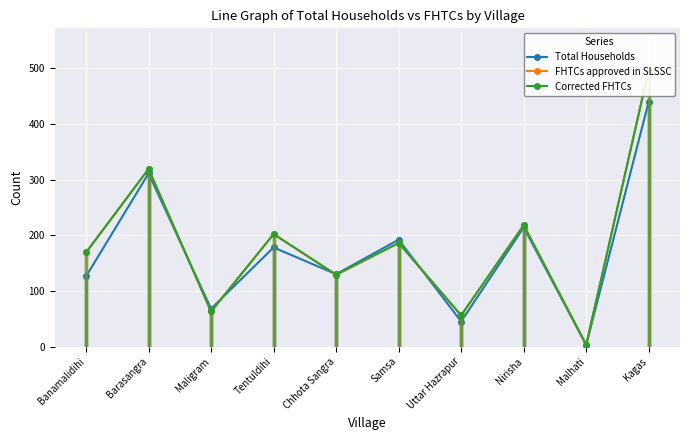

What is the lowest value of the FHTCs approved in SLSSC series?

3